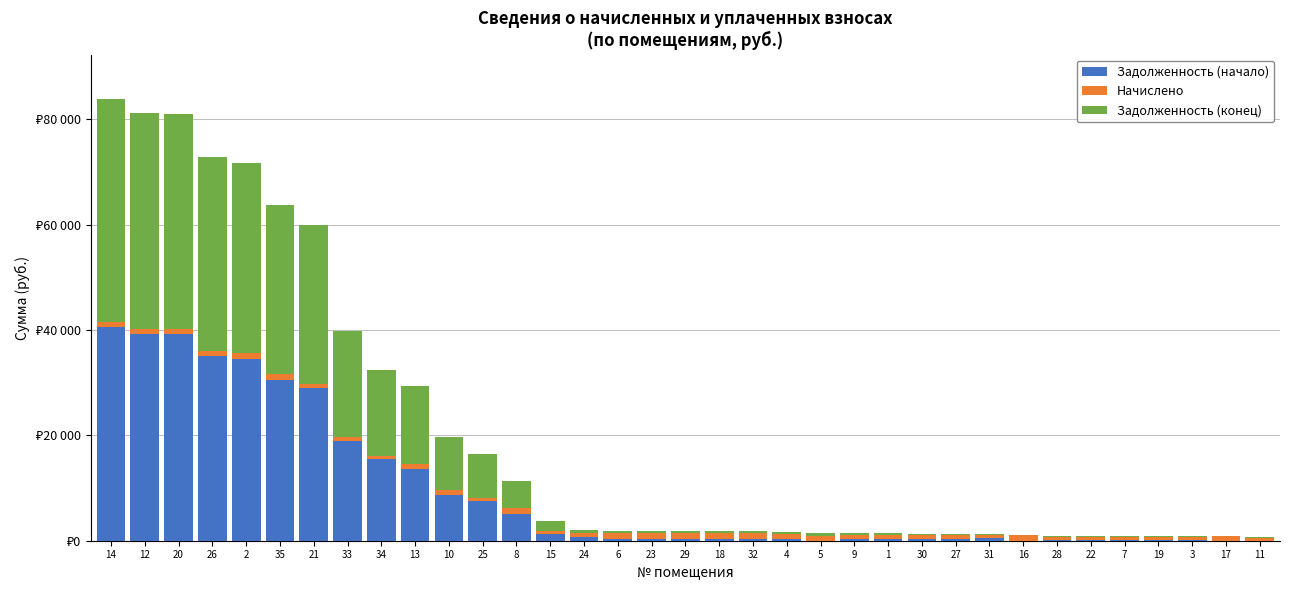

What is the value of the Задолженность (начало) bar at the 15th from the left?

709.9